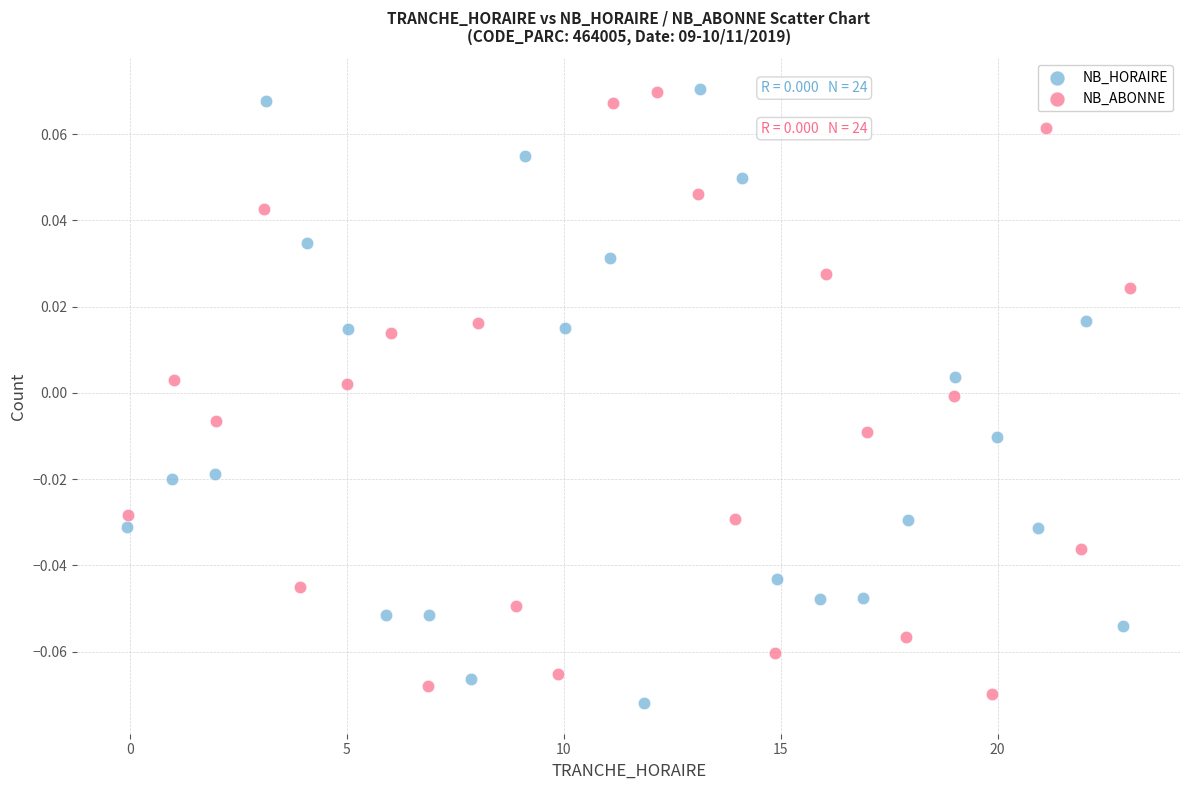

What are all the series names shown in the legend?

NB_HORAIRE, NB_ABONNE